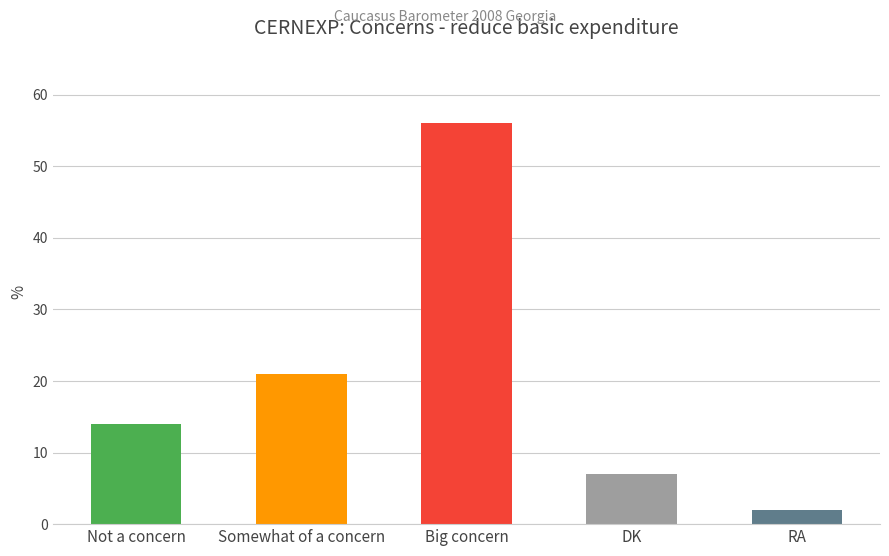

The chart shows a value of 0 at RA. True or false?

False